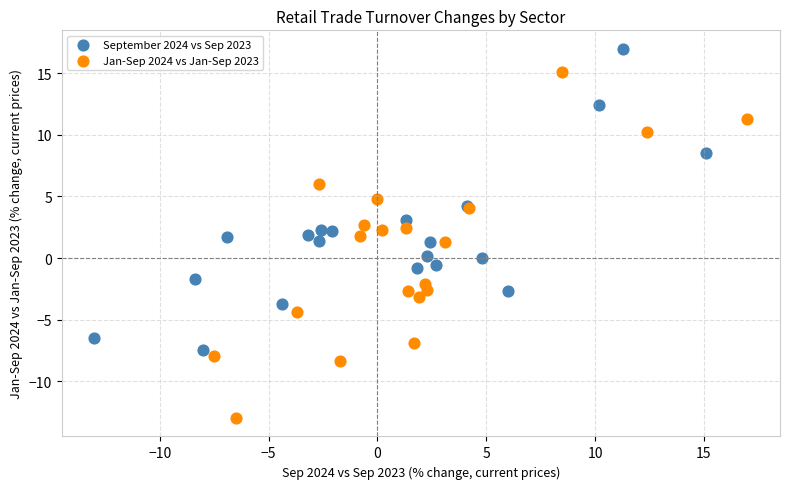

What are all the series names shown in the legend?

September 2024 vs Sep 2023, Jan-Sep 2024 vs Jan-Sep 2023